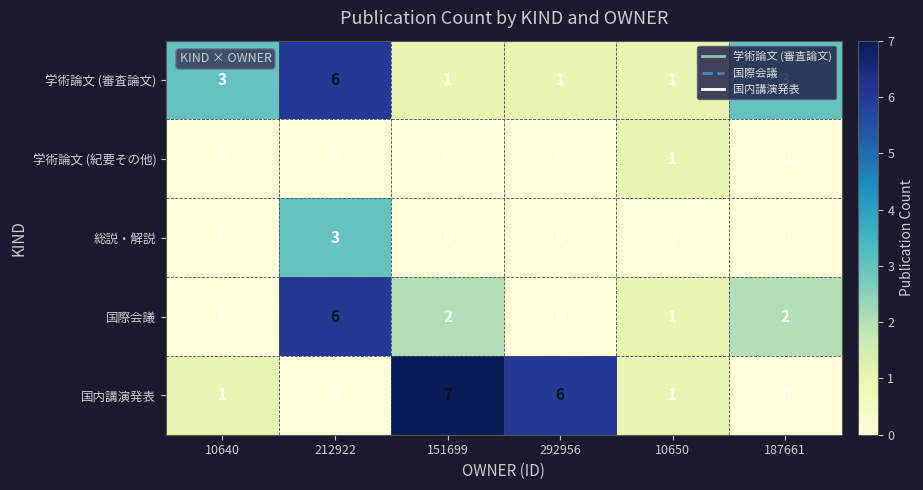

What is the total value across all series at 187661?

5